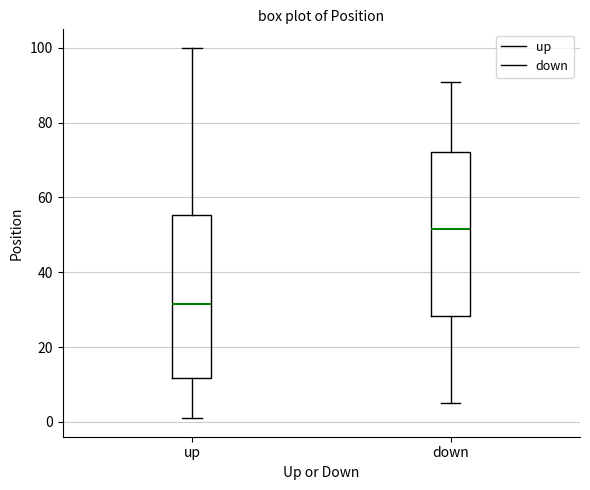

Reading left to right, transcribe this box plot: for each box, give where its median line is, the range the box spans, and where its two whiskers end, as read against the y-axis. The values are not printed on the chart, so give them approximately, as read against the axis.

up: median 32, box 12 to 56, whiskers 2 to 100
down: median 52, box 28 to 72, whiskers 6 to 92